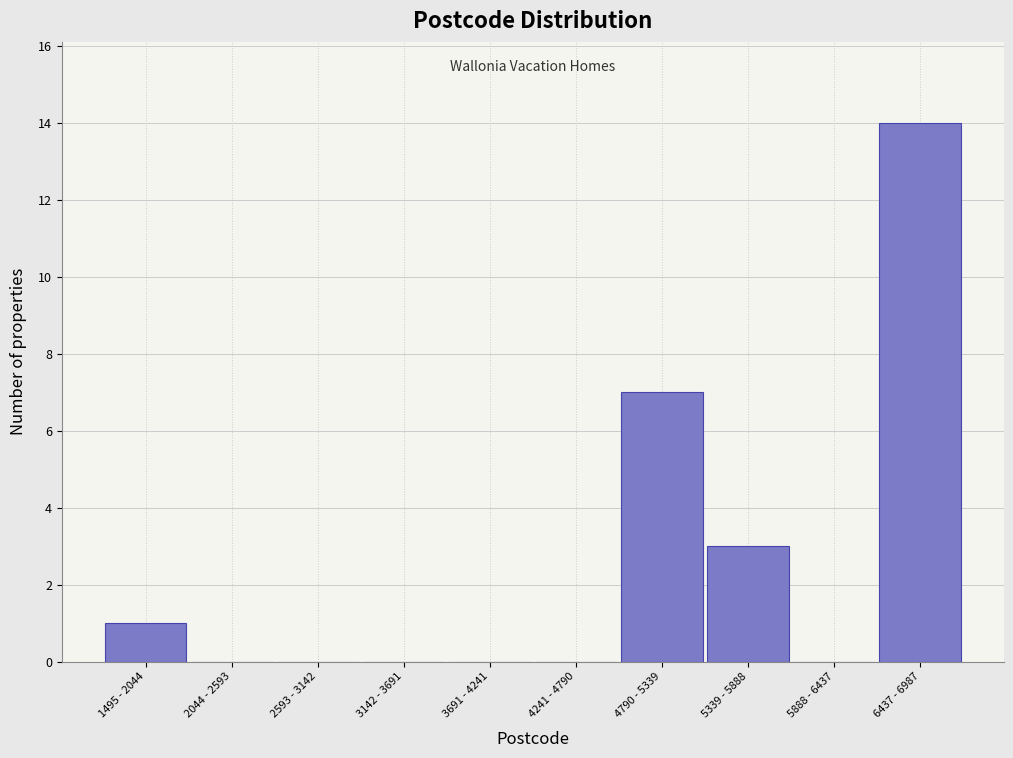

Reading left to right, list all the values displayed in this chart.

1495 - 2044=1	2044 - 2593=0	2593 - 3142=0	3142 - 3691=0	3691 - 4241=0	4241 - 4790=0	4790 - 5339=7	5339 - 5888=3	5888 - 6437=0	6437 - 6987=14